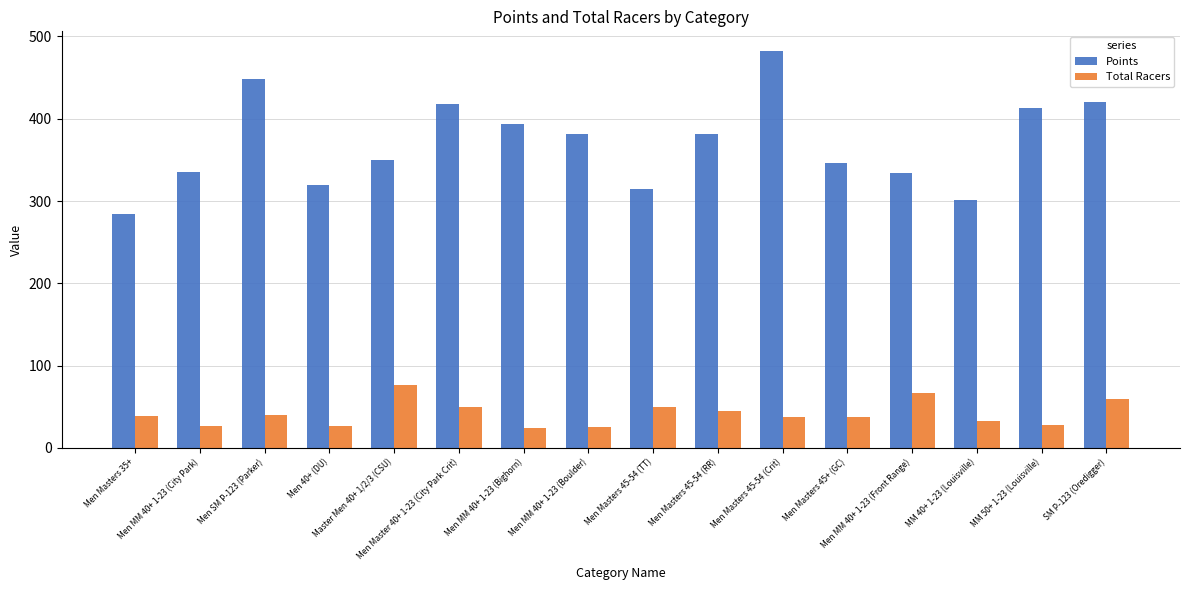

Which category has the lowest value in the Points series?

Men Masters 35+